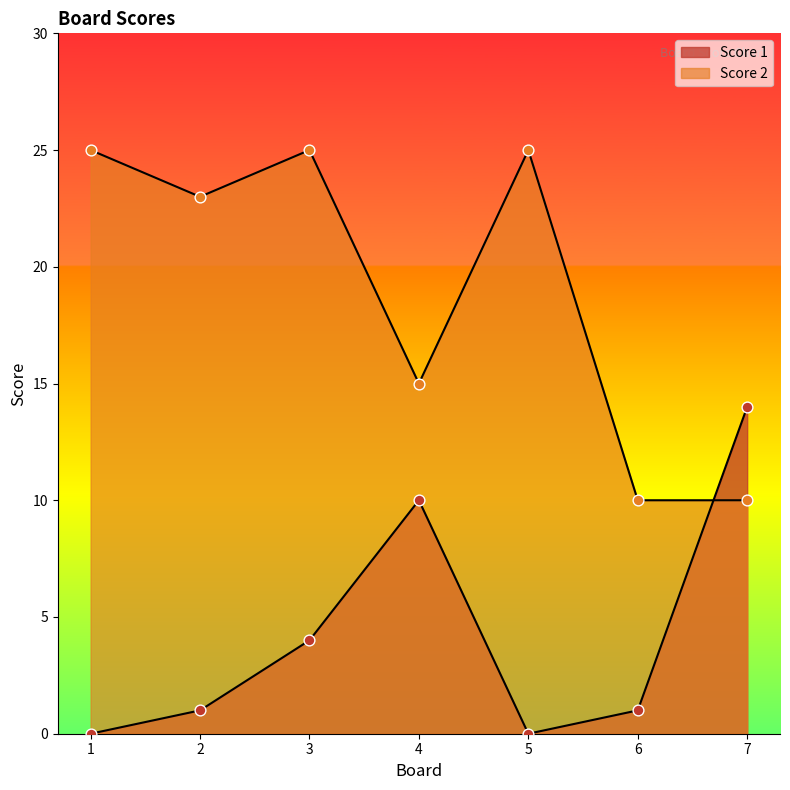

What are all the series names shown in the legend?

Score 1, Score 2